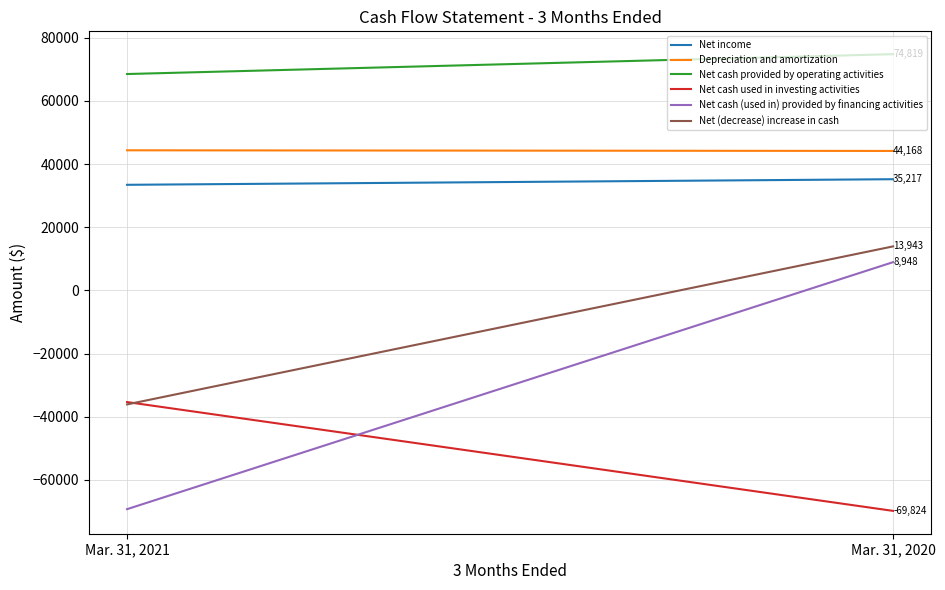

What is the sum of all Net cash provided by operating activities values?

143350